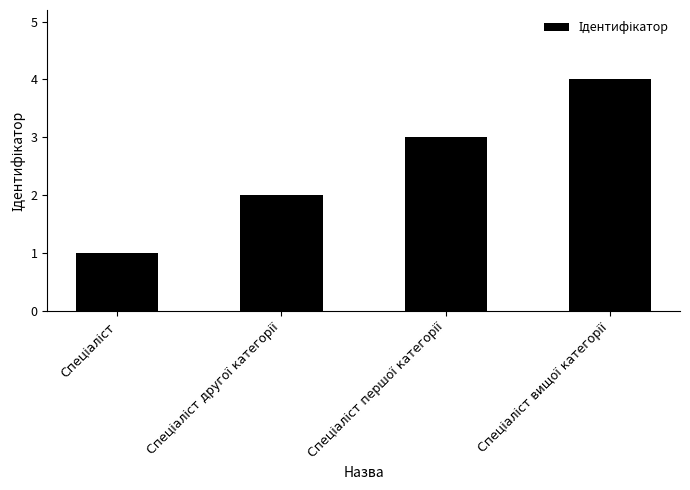

What is the maximum value shown in the chart?

4